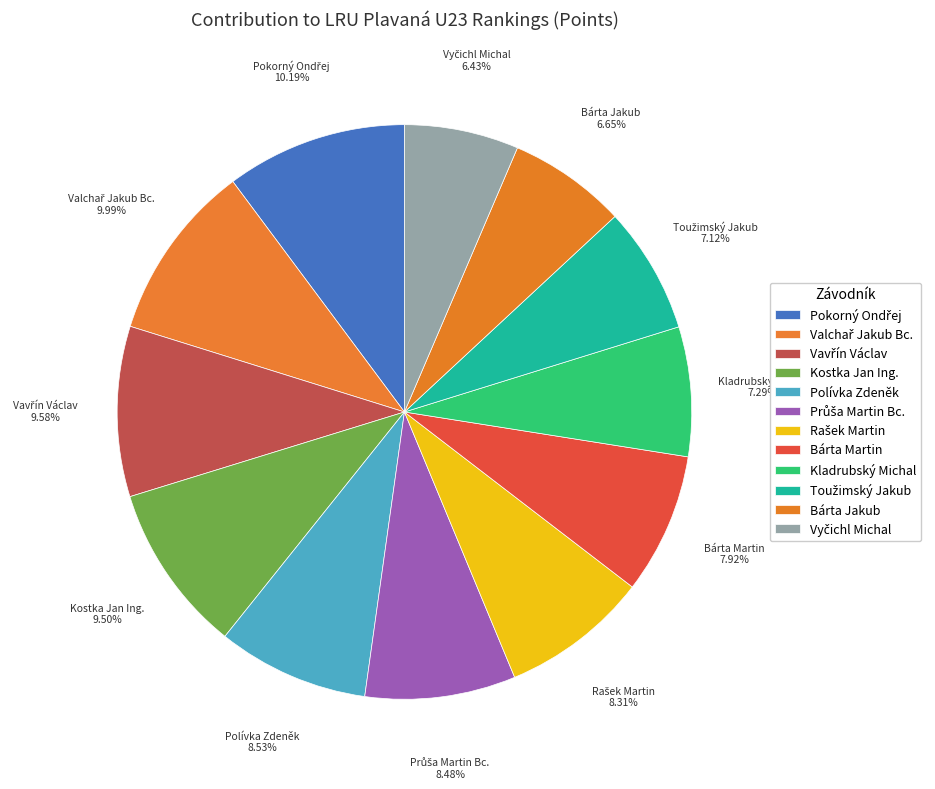

Which has a higher value, Valchař Jakub Bc. or Pokorný Ondřej?

Pokorný Ondřej